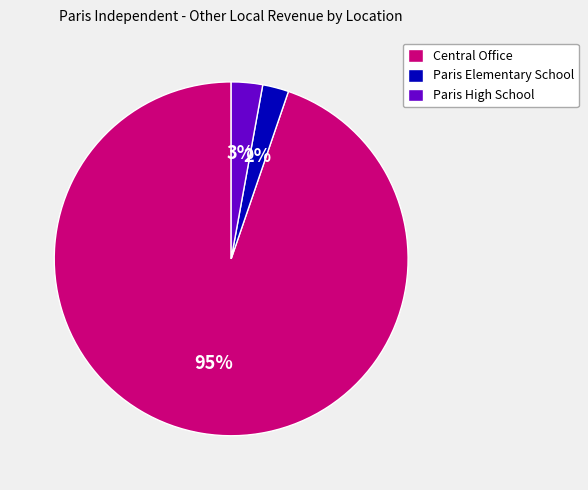

Do Paris Elementary School and Paris High School together represent more than half of the pie?

No